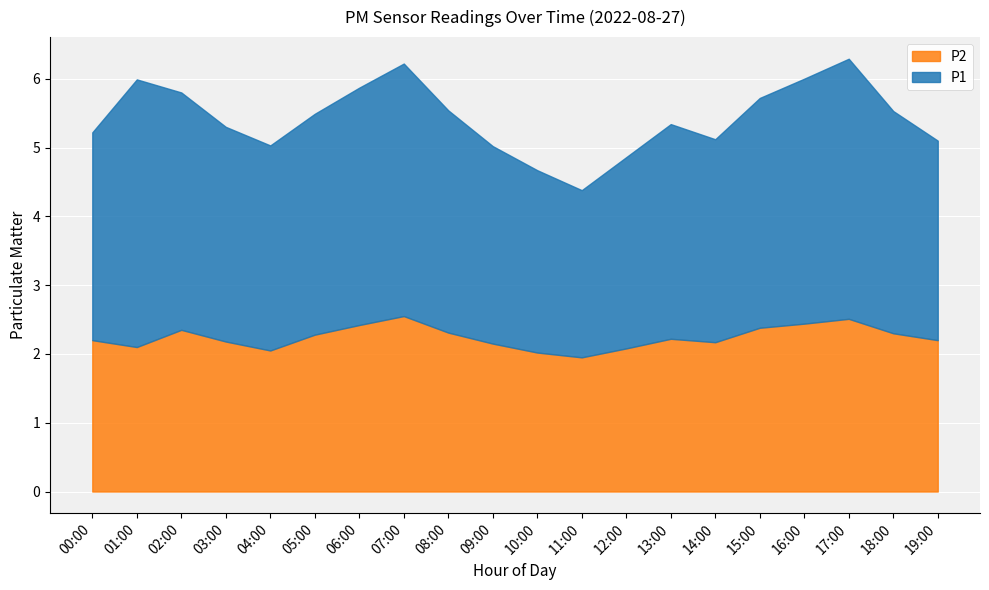

Which series has the widest spread of values?

P1